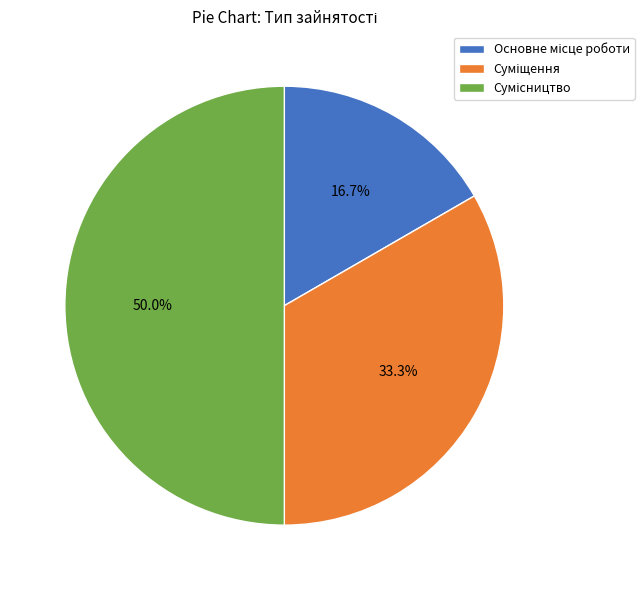

What percentage is NOT represented by Сумісництво?

50.0%